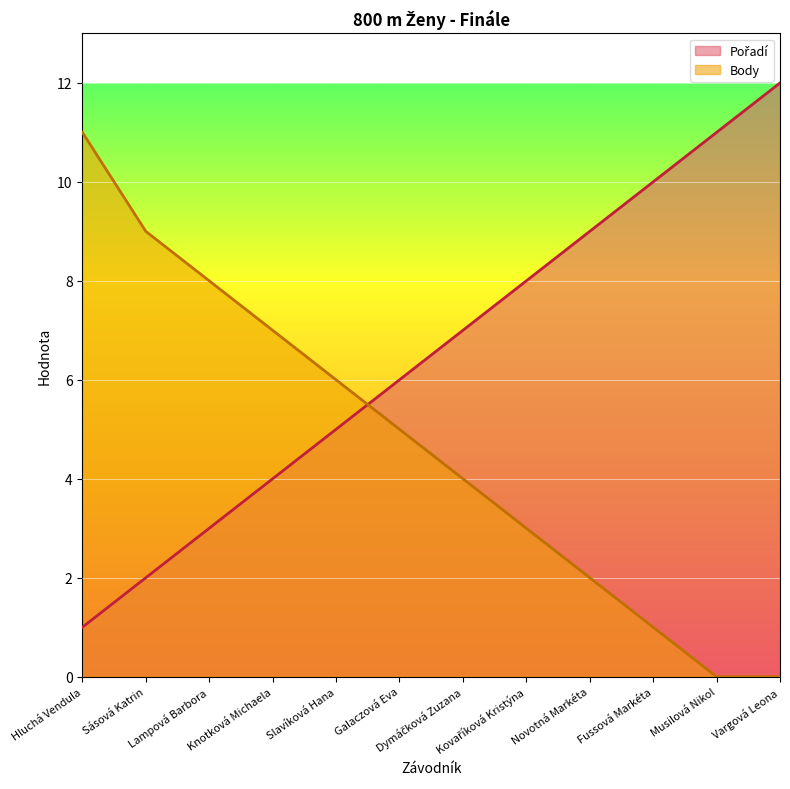

Which label corresponds to the smallest value in the chart?

Musilová Nikol